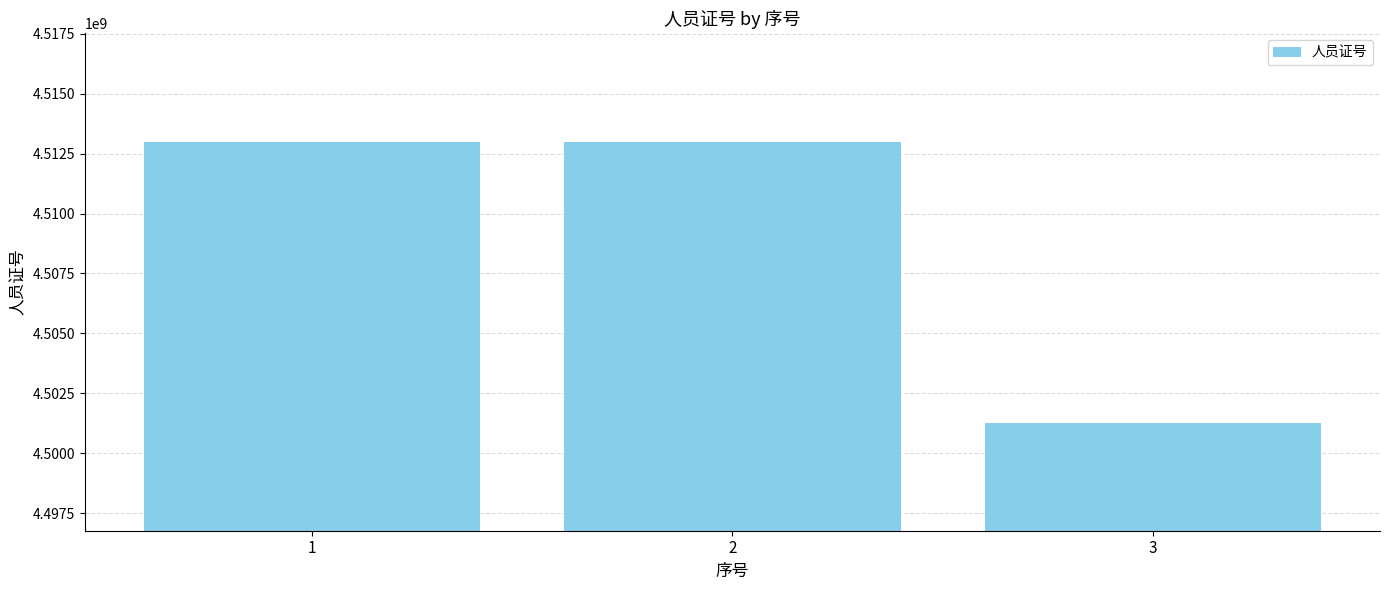

Does the chart contain any negative values?

No